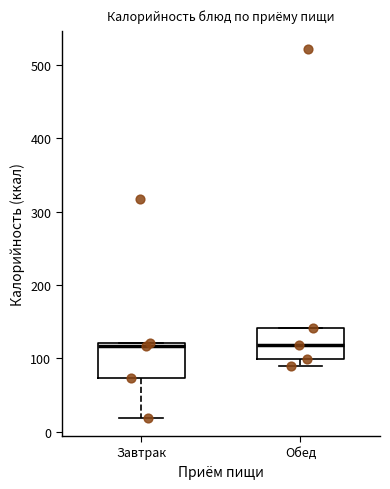

Where is the lower edge of the box for Завтрак on the y-axis? The values are not printed on the chart, so give them approximately, as read against the axis.

70